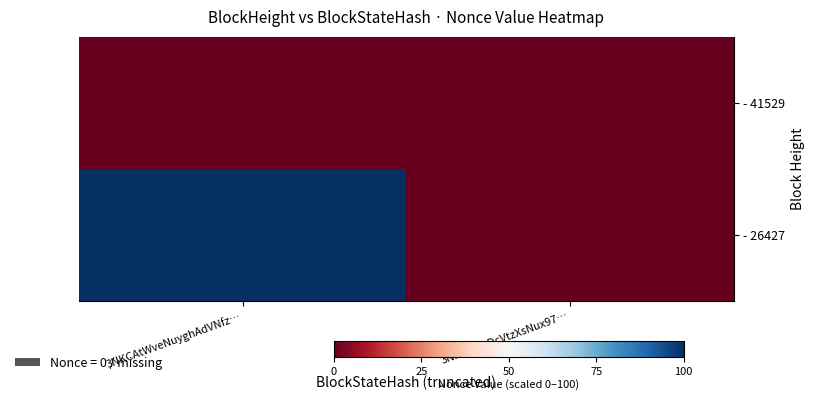

At which category is the sum across all series the highest?

3NKCAtWveNuyghAdVNfz…